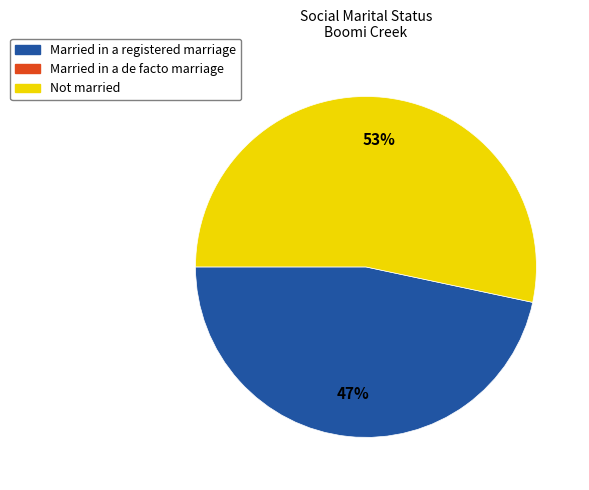

To the nearest percent, what is the average slice percentage?

50%